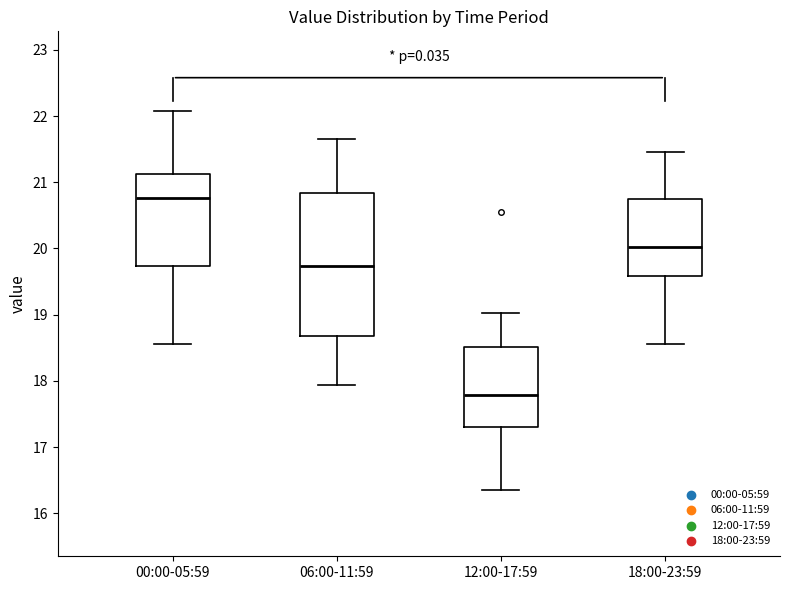

Where does the median line of the box for 12:00-17:59 sit on the y-axis? The values are not printed on the chart, so give them approximately, as read against the axis.

17.8